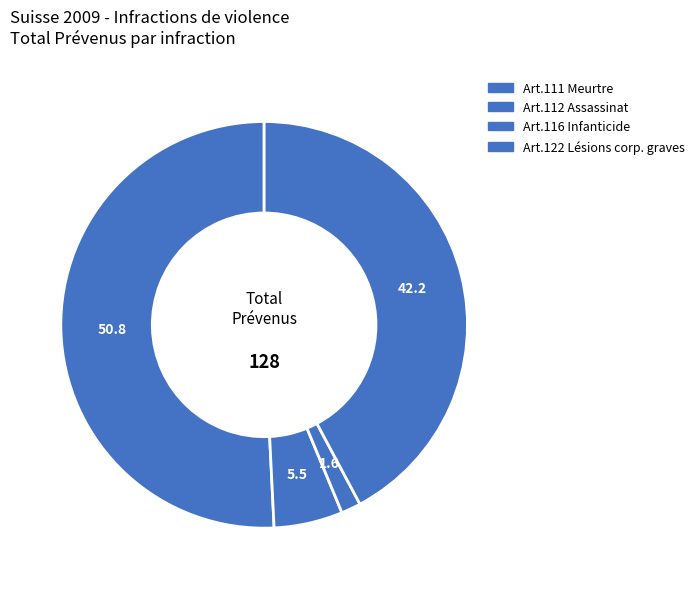

How many slices are in this pie chart?

4